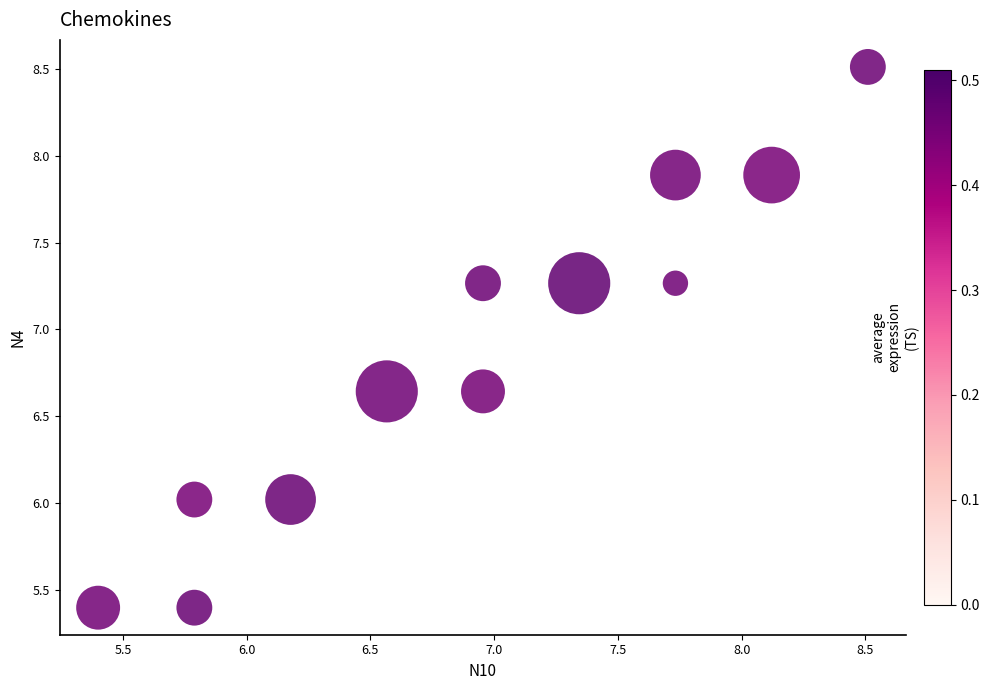

What is the average X value?

6.9